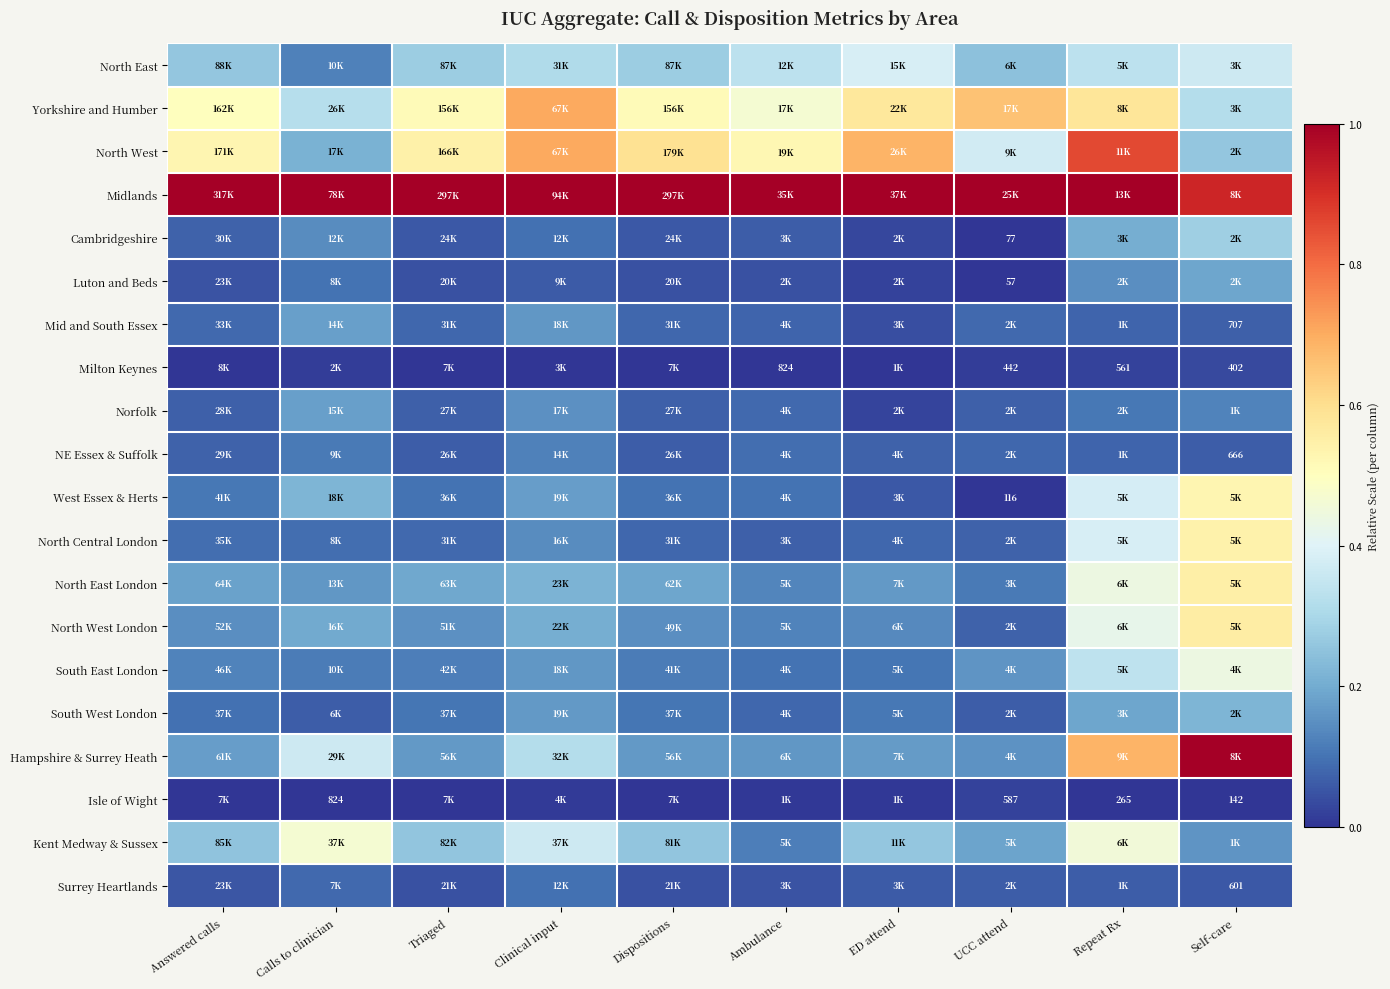

At which category does the chart reach its peak across all series?

Answered calls